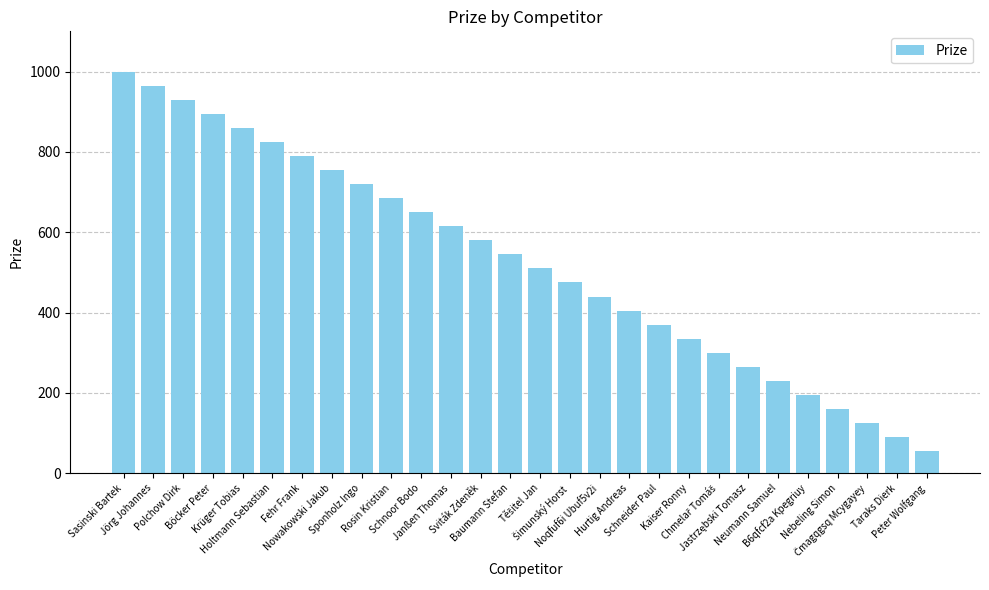

What is the sum of all values?

14770